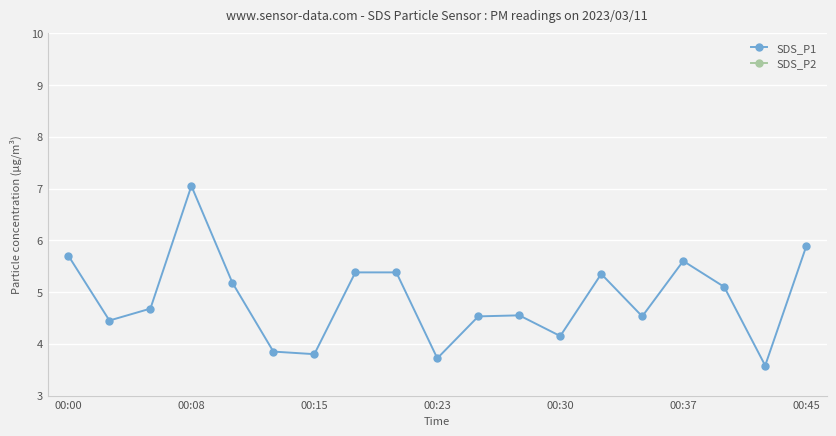

Where does the SDS_P1 series first go above 4?

00:00